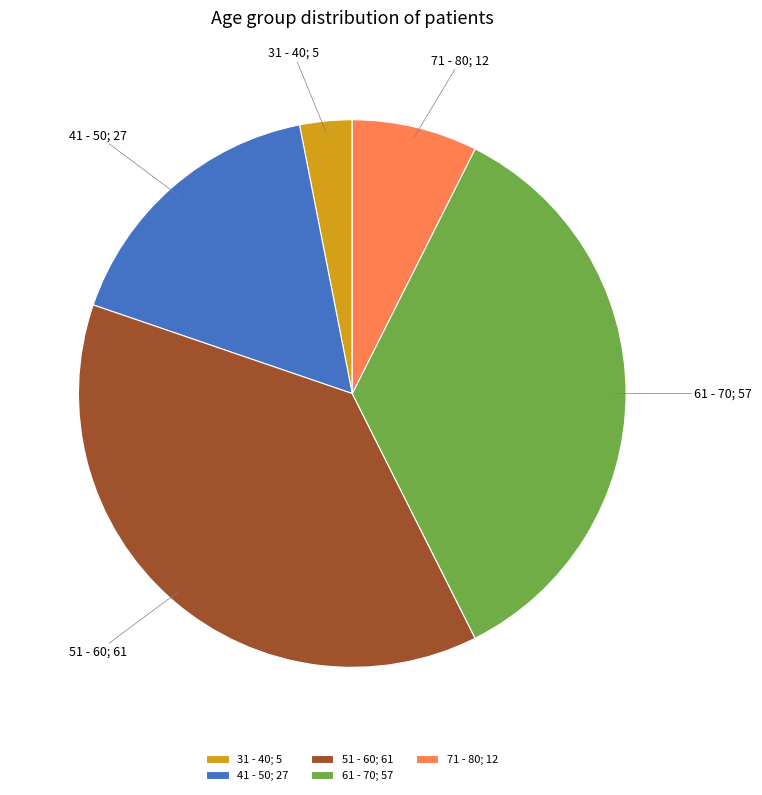

True or false: 51 - 60 accounts for 38% of the total.

True